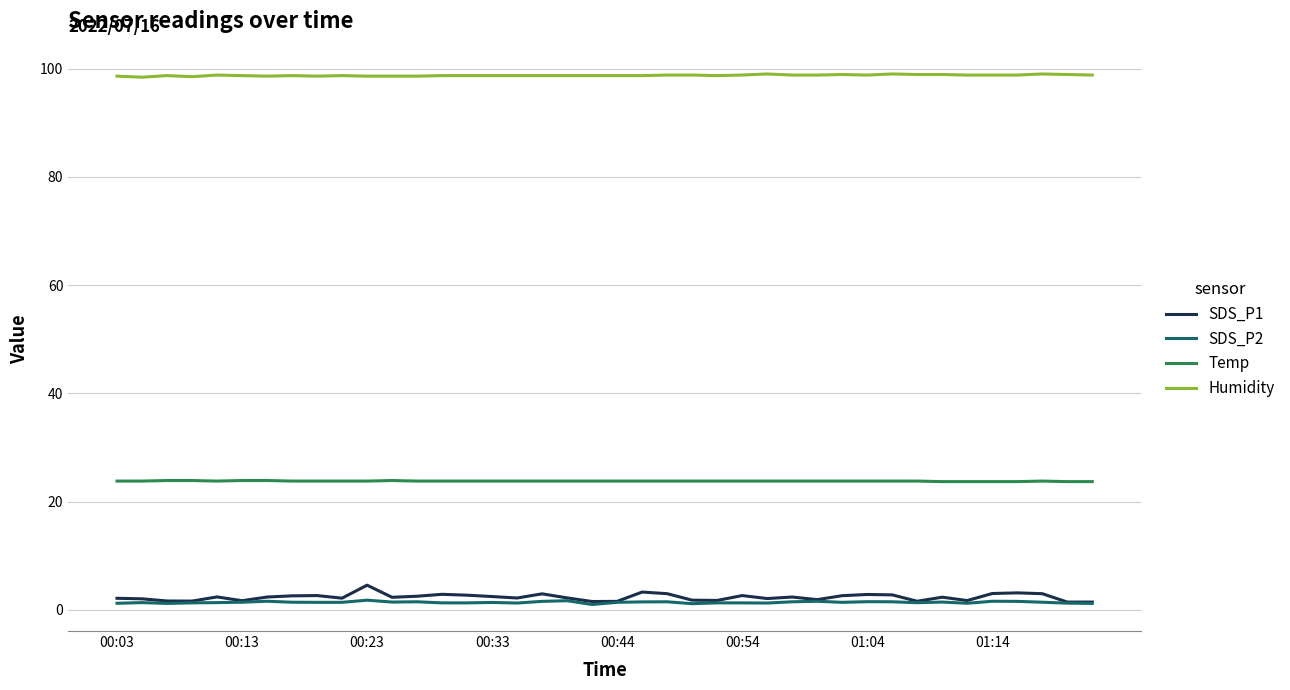

What is the greatest value displayed?

99.0